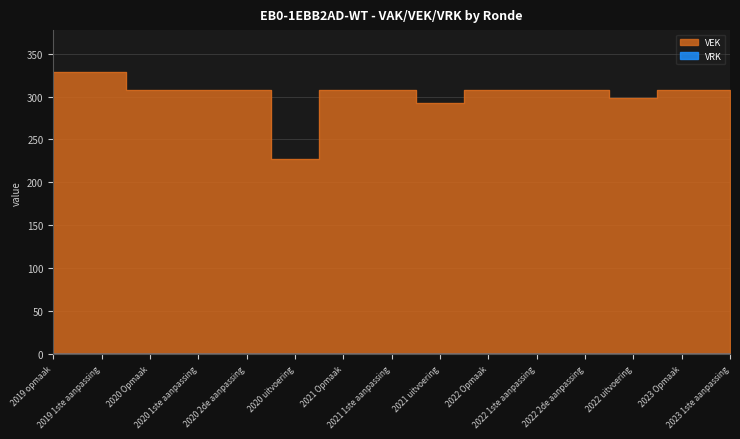

What is the ratio of the value at 2022 2de aanpassing to the value at 2023 1ste aanpassing?

1.0